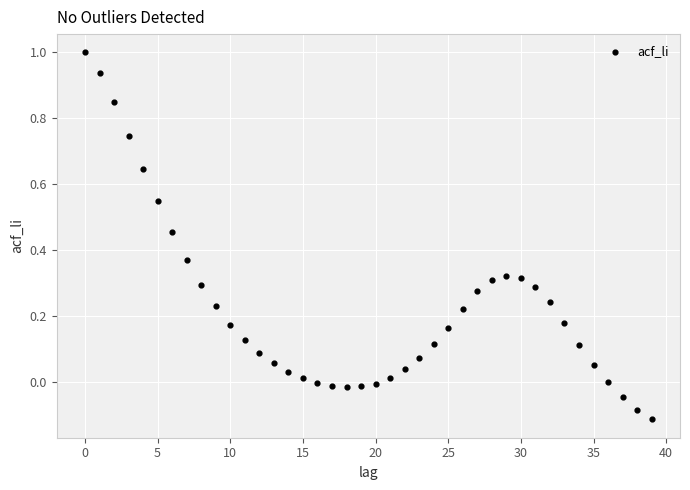

What is the range of Y values (max minus min)?

1.1